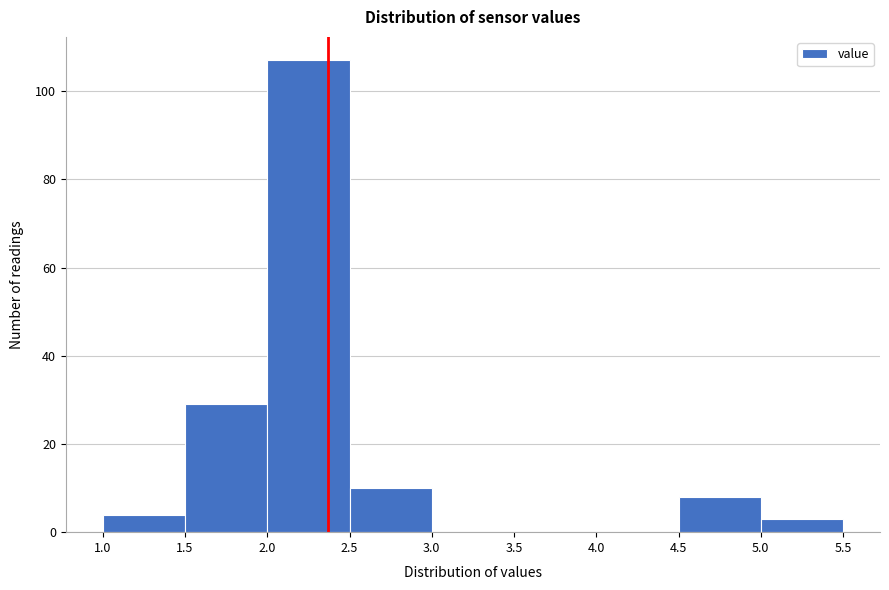

Reading left to right, list every bar in this chart as the range it spans on the x-axis followed by its height. The values are not printed on the chart, so give them approximately, as read against the axis.

1.0 to 1.5: 4
1.5 to 2.0: 30
2.0 to 2.5: 108
2.5 to 3.0: 10
3.0 to 3.5: 0
3.5 to 4.0: 0
4.0 to 4.5: 0
4.5 to 5.0: 8
5.0 to 5.5: 4